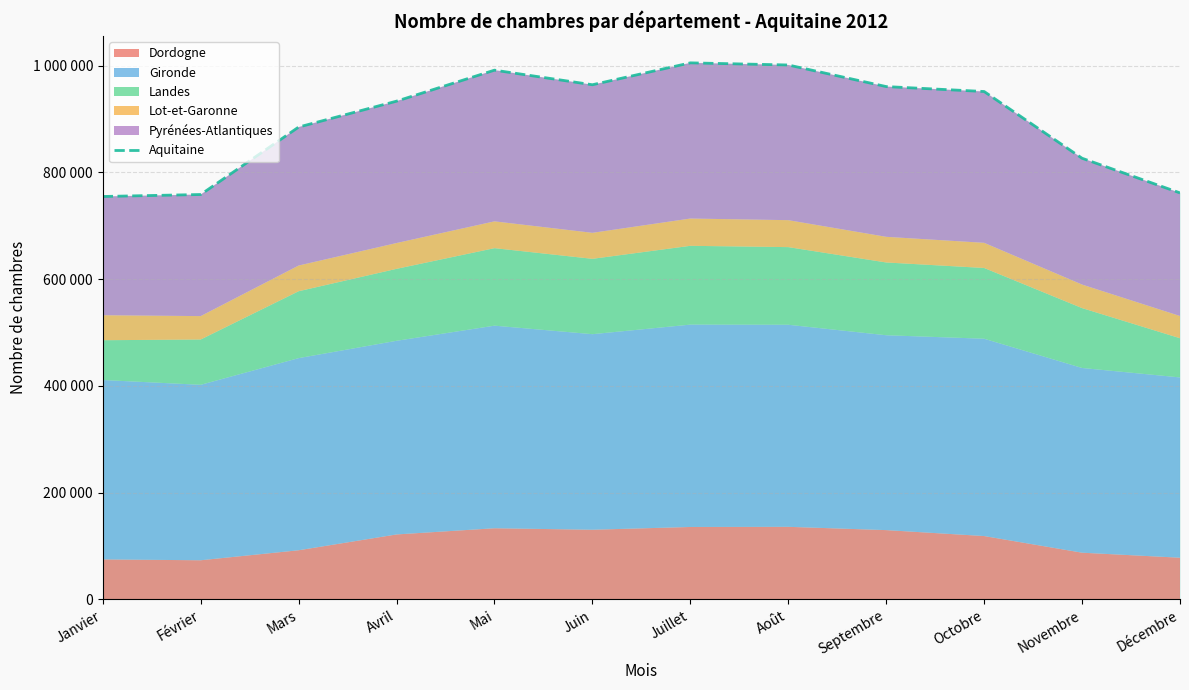

Reading right to left, what are all the values shown in this chart?

761498	826389	951378	960615	1001052	1005054	964042	991376	933326	884801	758472	754761